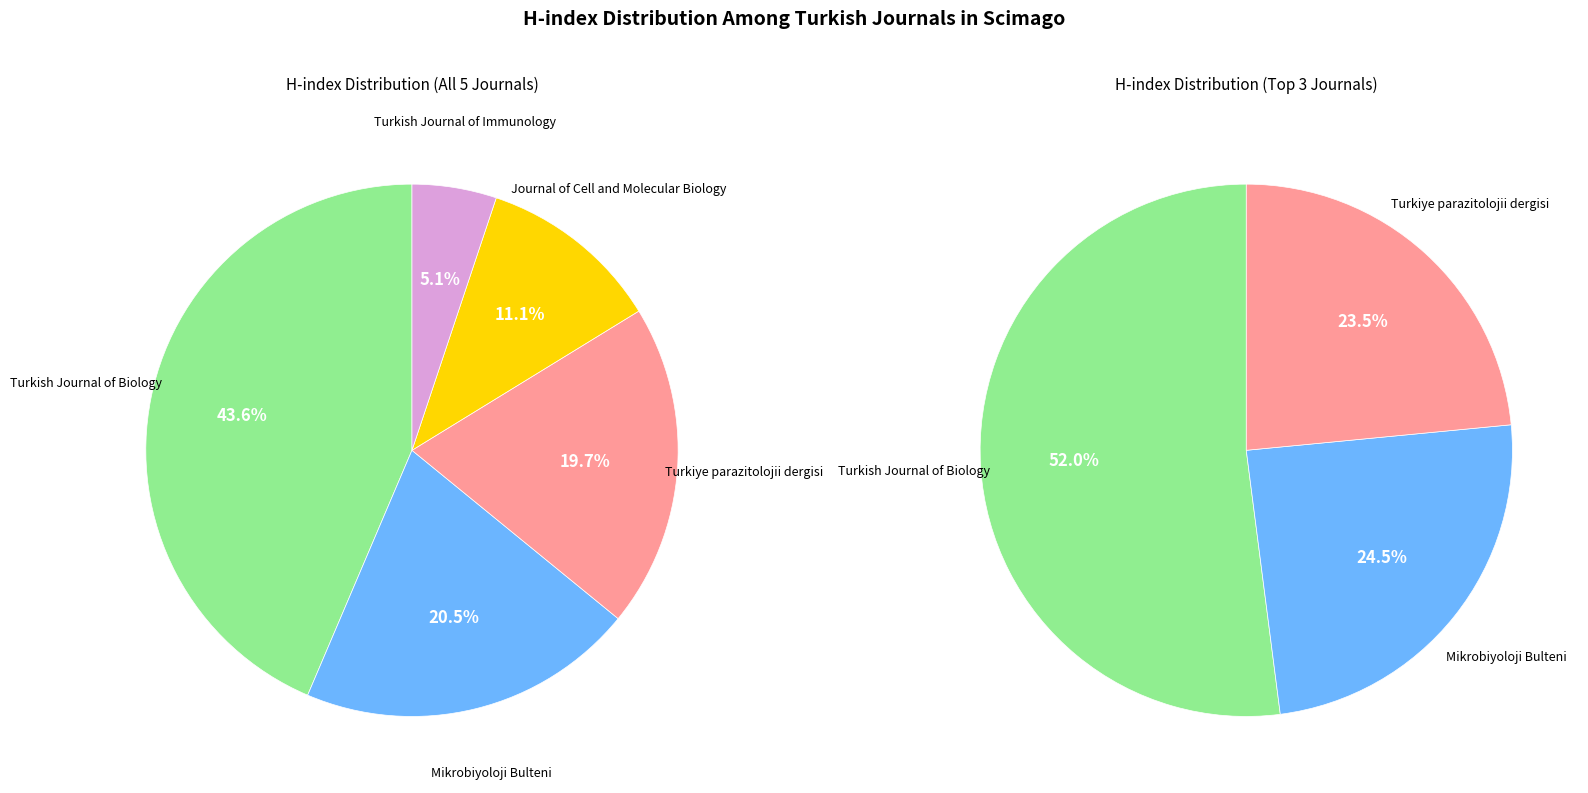

What percentage is NOT represented by Turkish Journal of Immunology?

94.9%